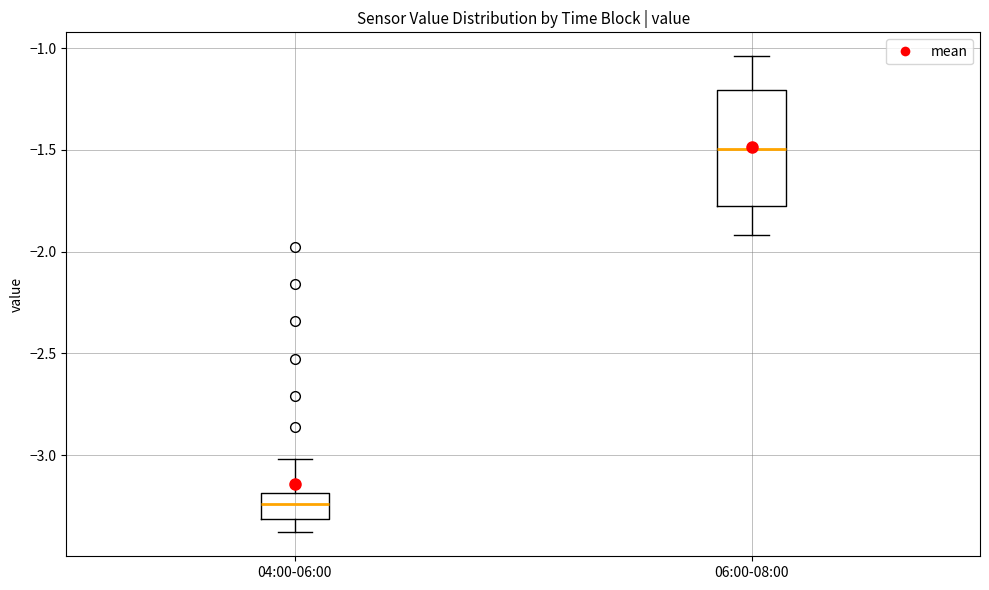

Reading left to right, read every box against the y-axis: the position of its median line, the range the box covers, and the ends of its whiskers. The values are not printed on the chart, so give them approximately, as read against the axis.

04:00-06:00: median -3.25, box -3.30 to -3.20, whiskers -3.40 to -3.00
06:00-08:00: median -1.50, box -1.80 to -1.20, whiskers -1.90 to -1.05